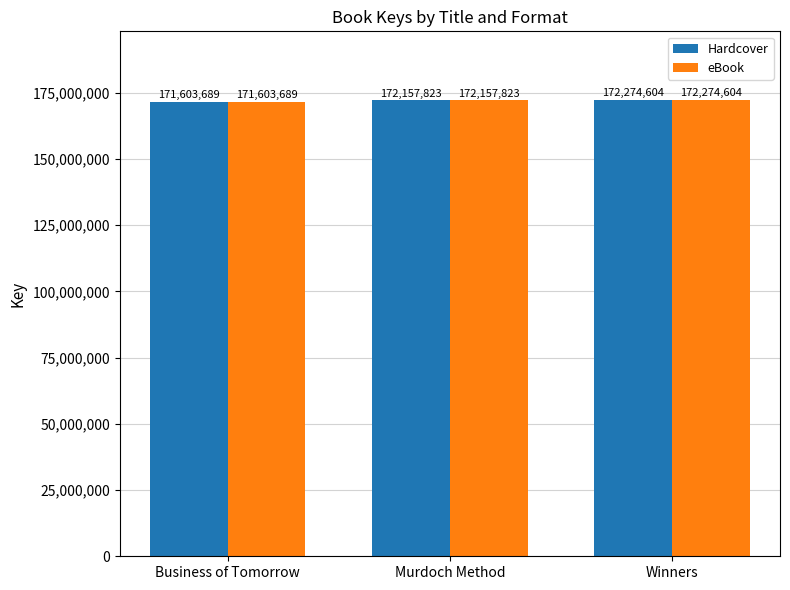

Is it true that Hardcover equals 256923674 at Winners?

False